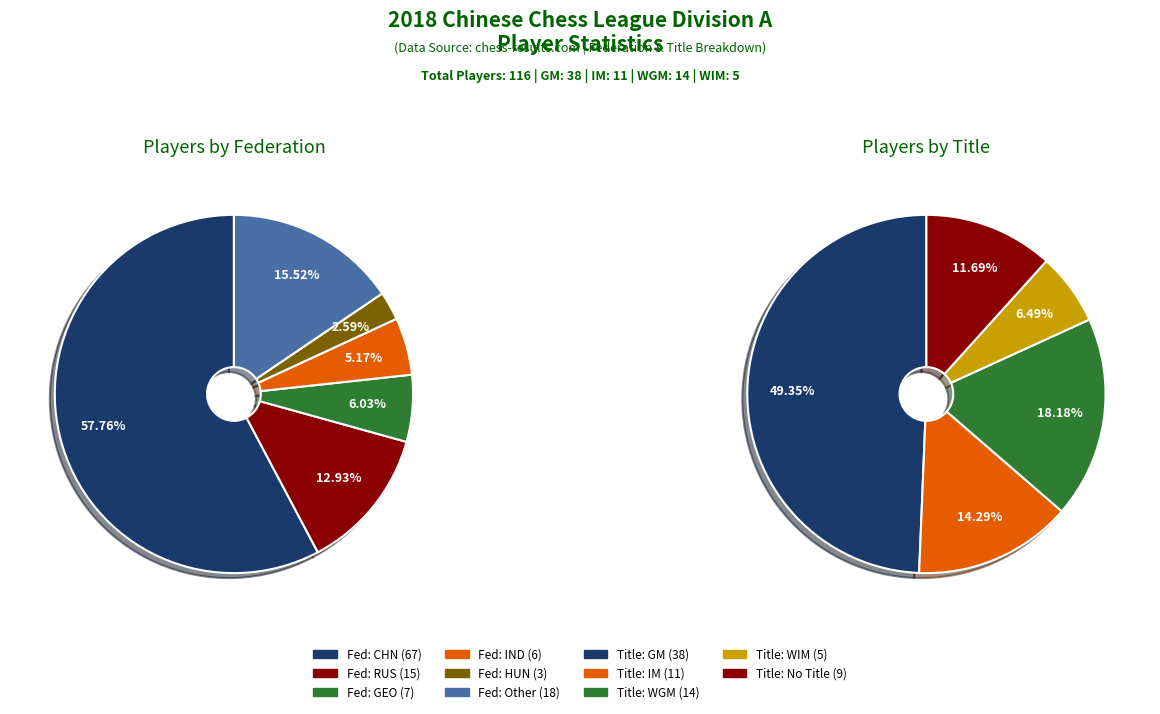

Rank the categories by value from highest to lowest.

CHN, Other, RUS, GEO, IND, HUN